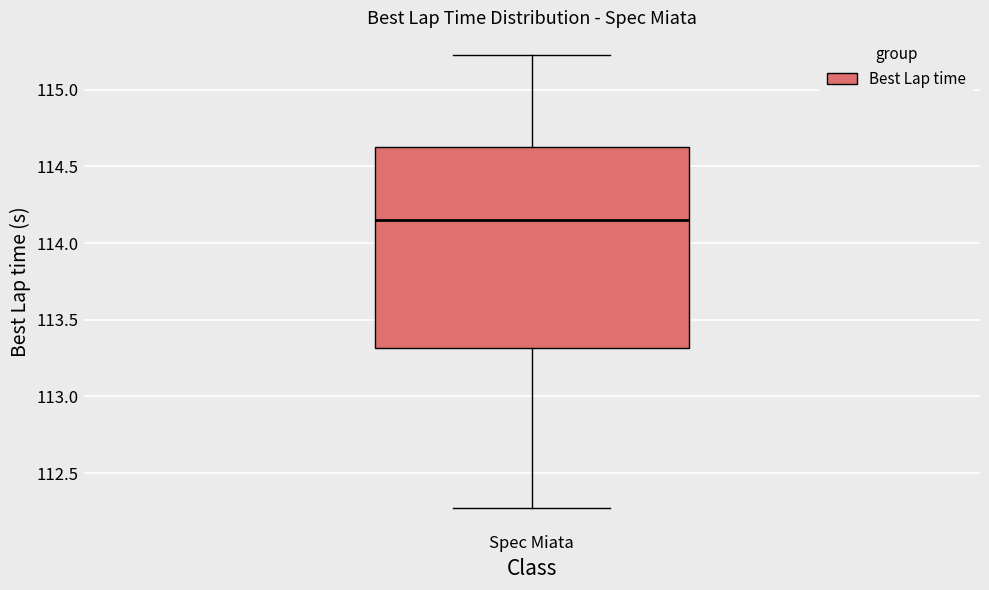

Transcribe this box plot: give where the median line is, the range the box spans, and where the two whiskers end, as read against the y-axis. The values are not printed on the chart, so give them approximately, as read against the axis.

median 114.15, box 113.30 to 114.65, whiskers 112.25 to 115.25